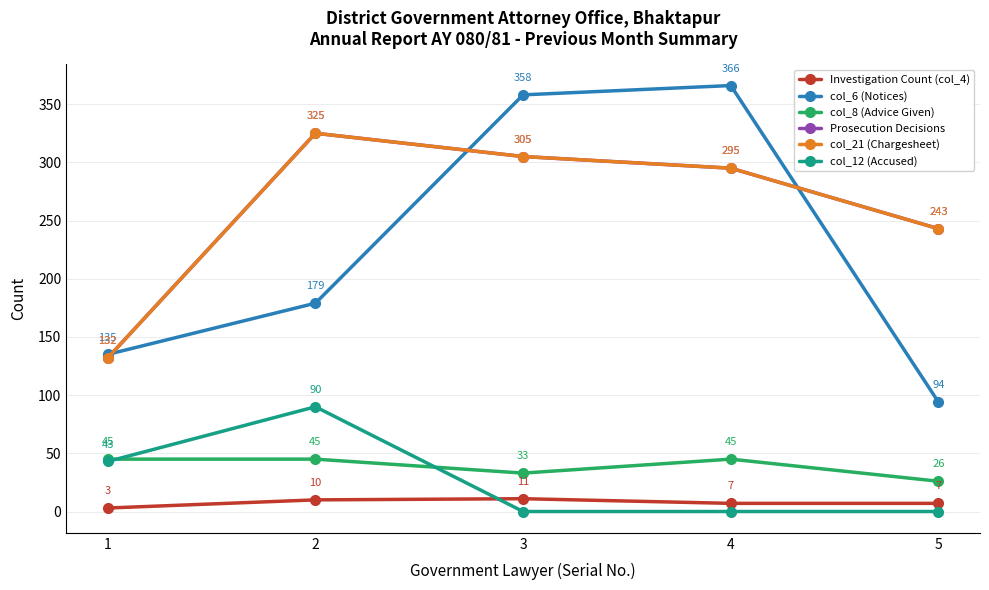

The value of col_21 (Chargesheet) at 1 is 132. True or false?

True